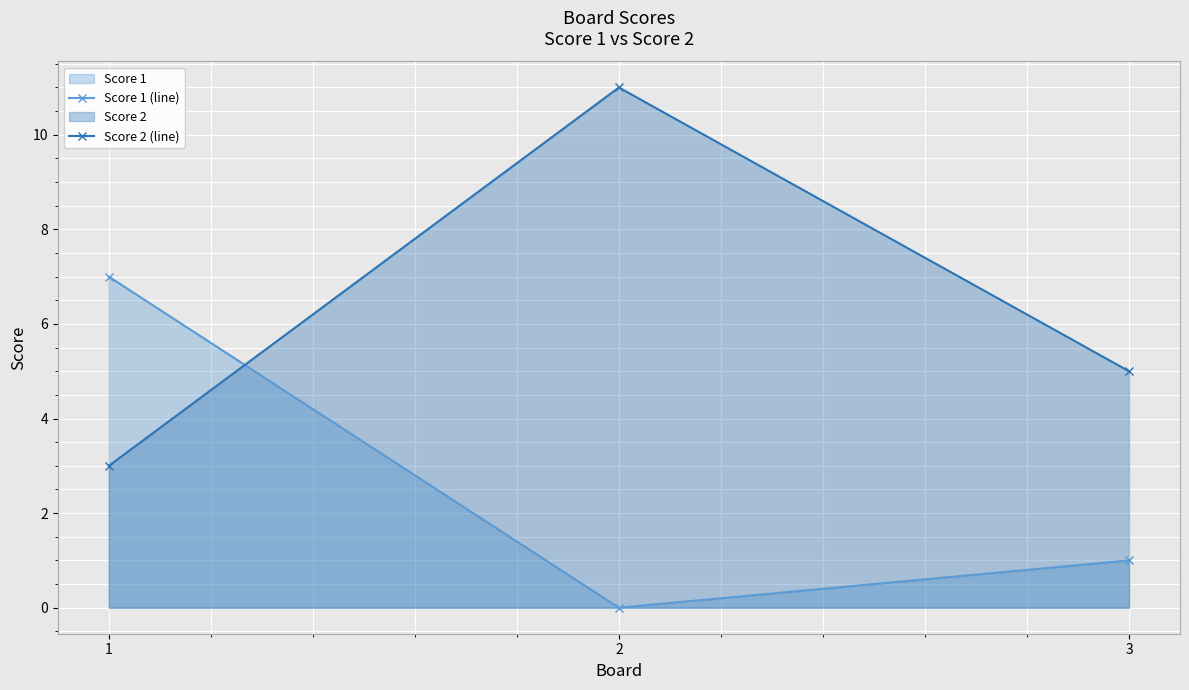

Count the Score 2 (line) values in the range 3 to 11.

3